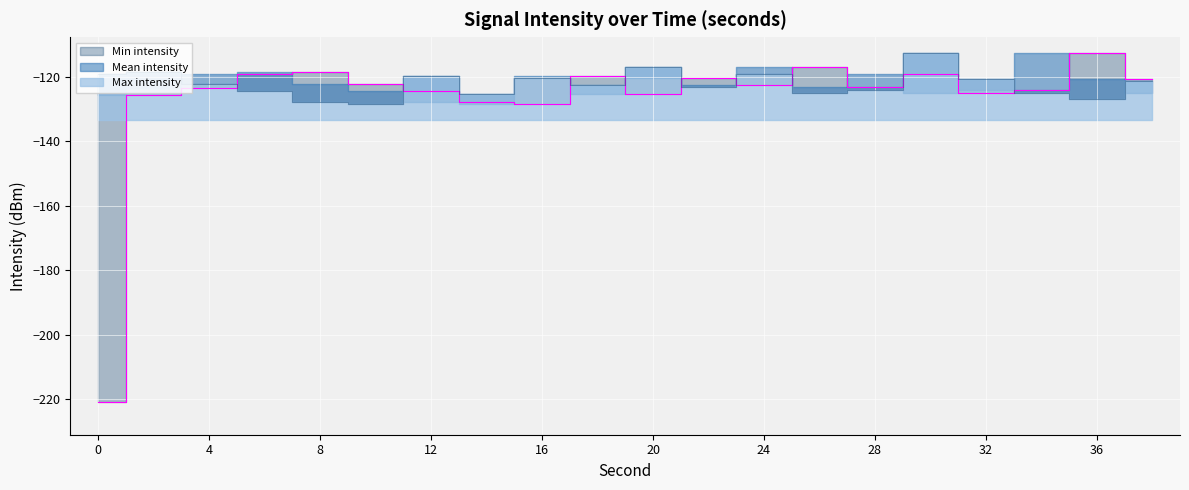

What is the difference between the Min intensity values at 34 and 0?

96.8